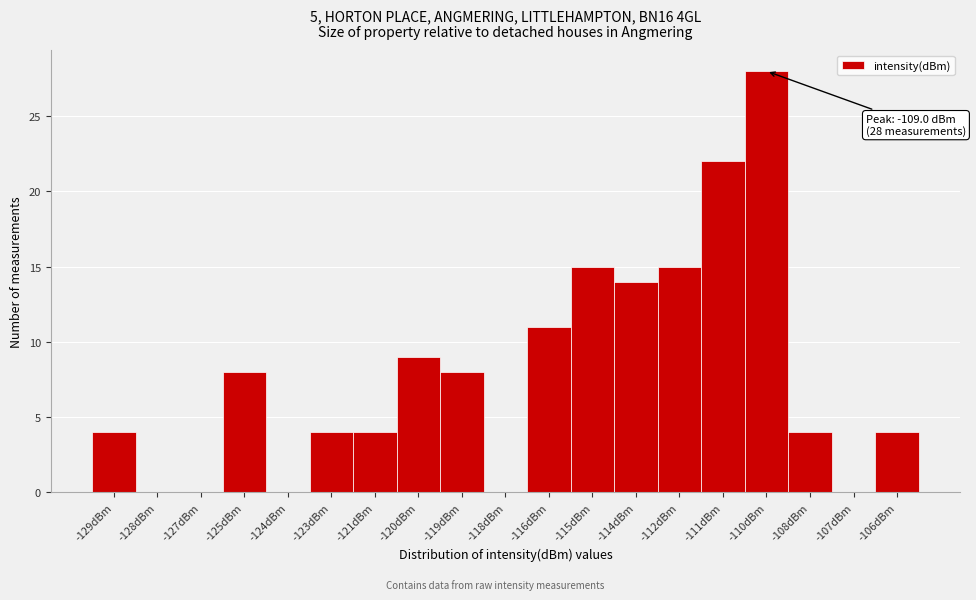

Reading right to left, extract all data points from this chart.

-106dBm=4	-107dBm=0	-108dBm=4	-110dBm=28	-111dBm=22	-112dBm=15	-114dBm=14	-115dBm=15	-116dBm=11	-118dBm=0	-119dBm=8	-120dBm=9	-121dBm=4	-123dBm=4	-124dBm=0	-125dBm=8	-127dBm=0	-128dBm=0	-129dBm=4